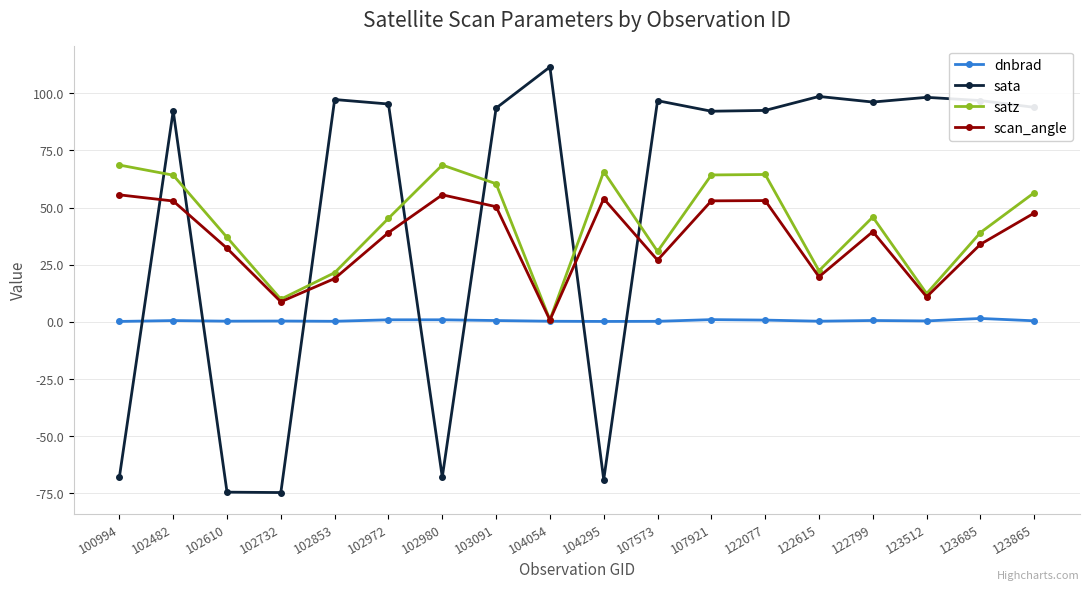

Count the number of data series in this chart.

4